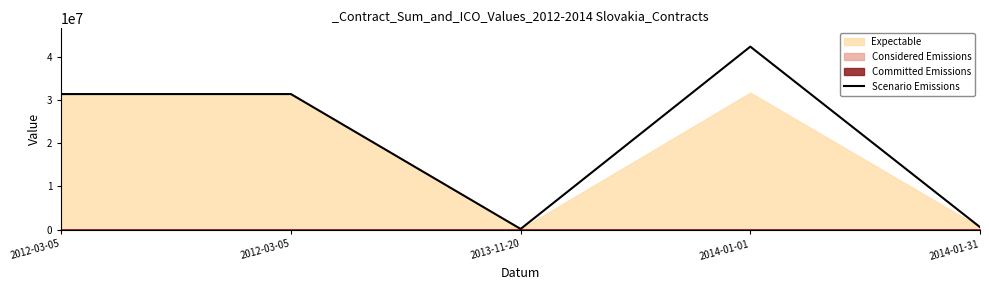

Does the chart display data point markers on the line(s)?

No